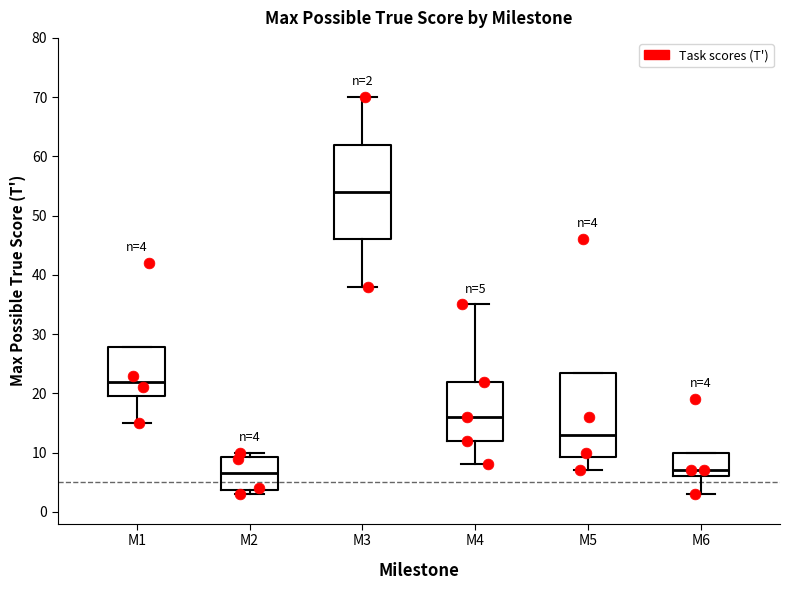

Comparing the boxes themselves (not the whiskers), which one is the tallest?

M3